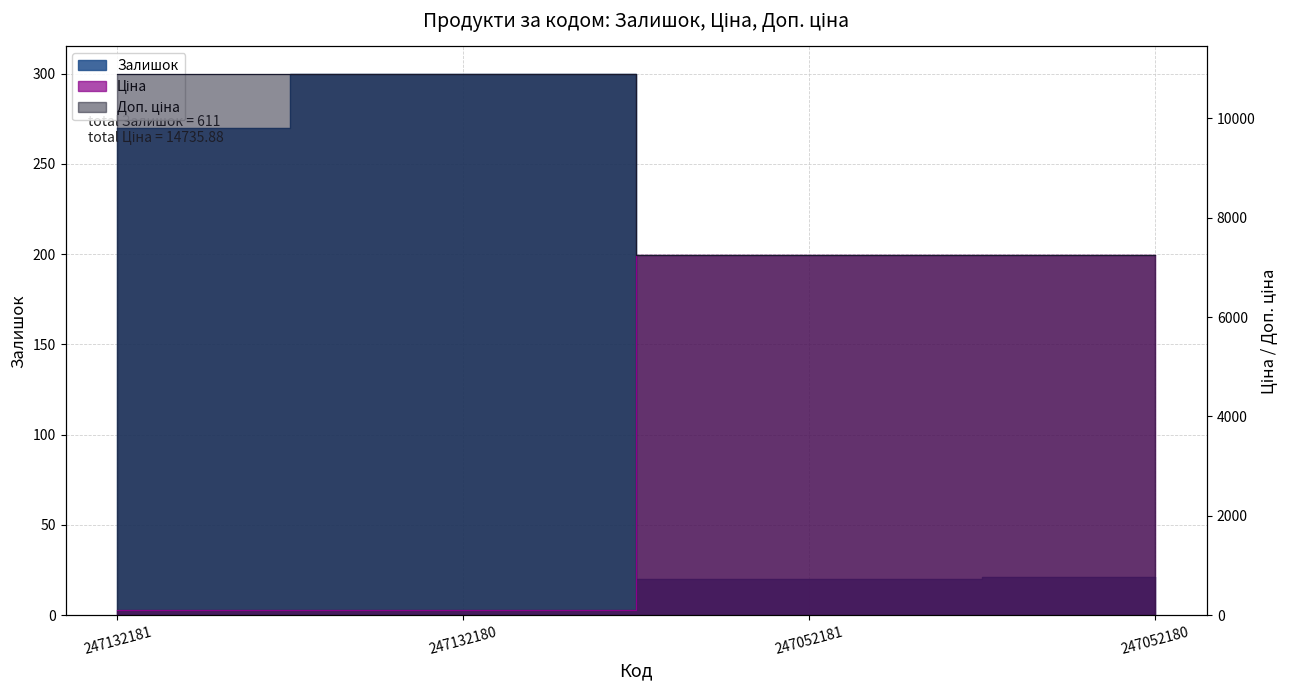

Which label corresponds to the smallest value in the chart?

247052181